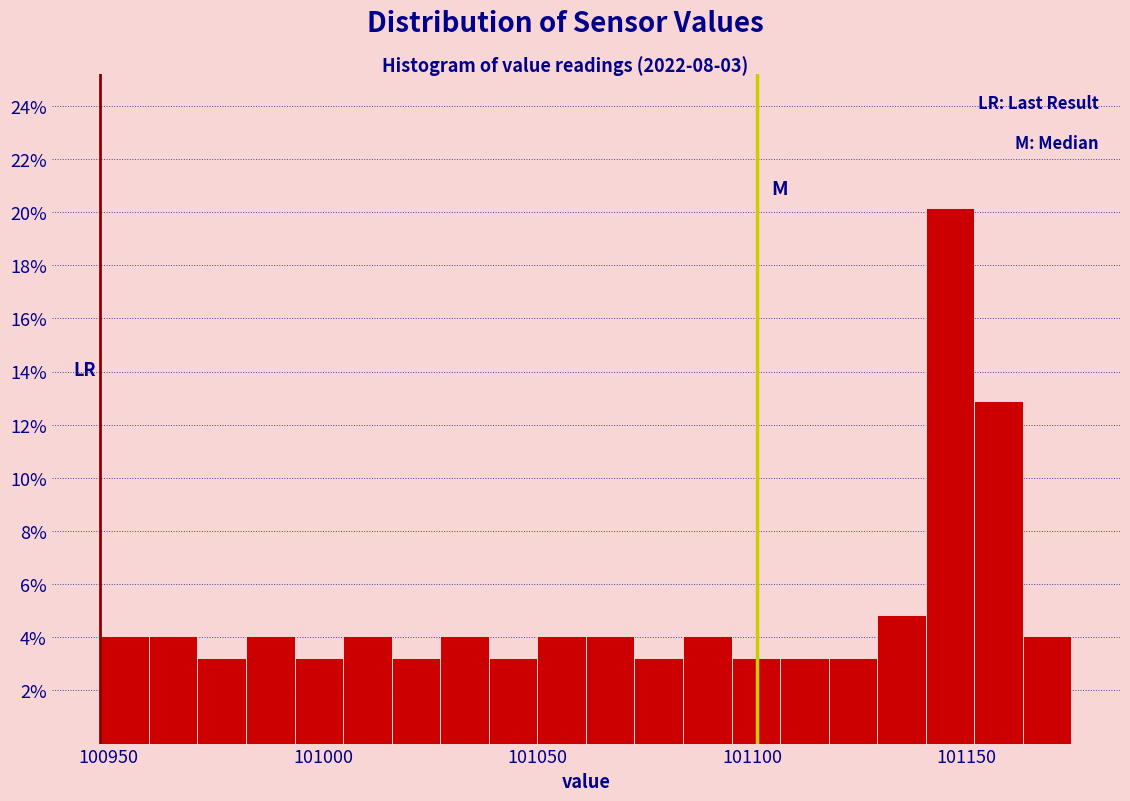

Around what value on the x-axis is the tallest bar? Give the approximate position of its centre, as read against the axis.

101145